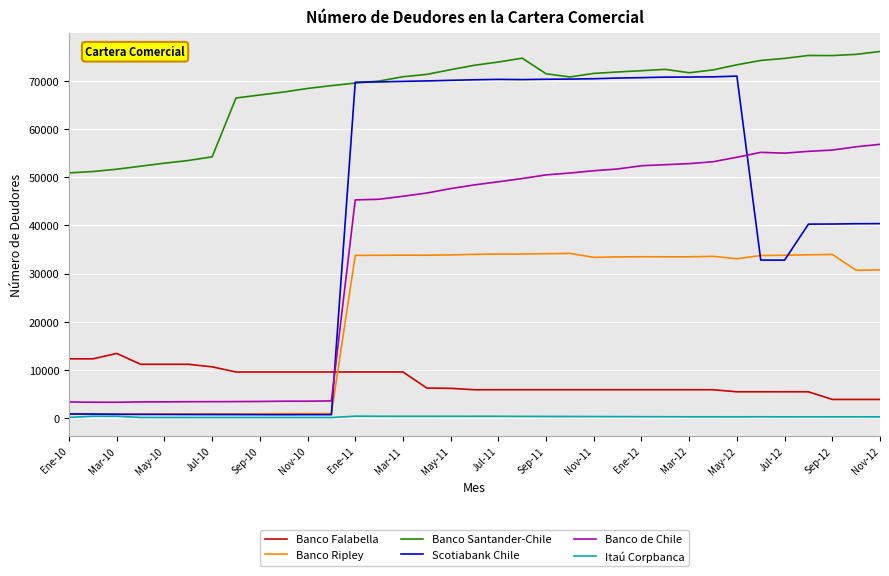

What is the maximum value for Scotiabank Chile?

71053